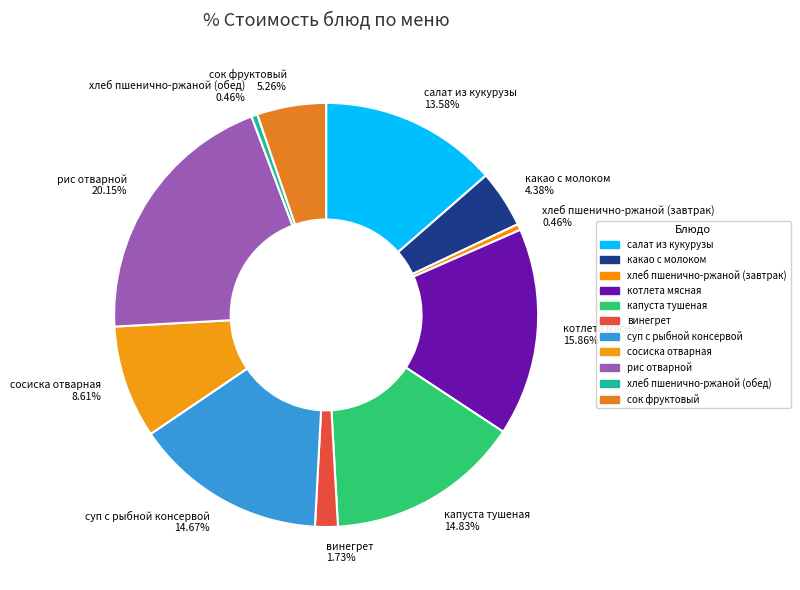

True or false: какао с молоком accounts for 12% of the total.

False